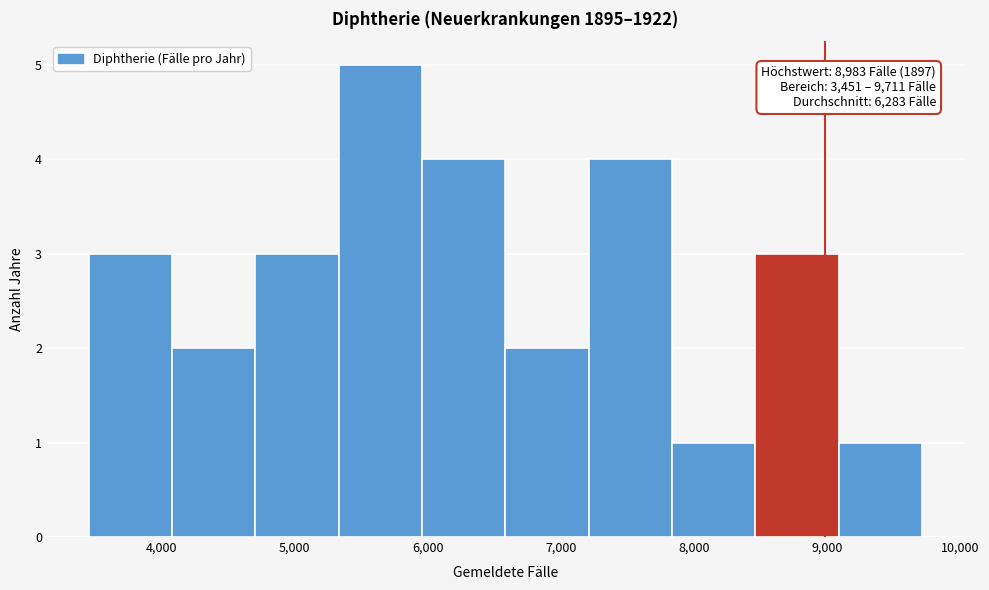

Which range on the x-axis has the tallest bar?

5300 to 6000